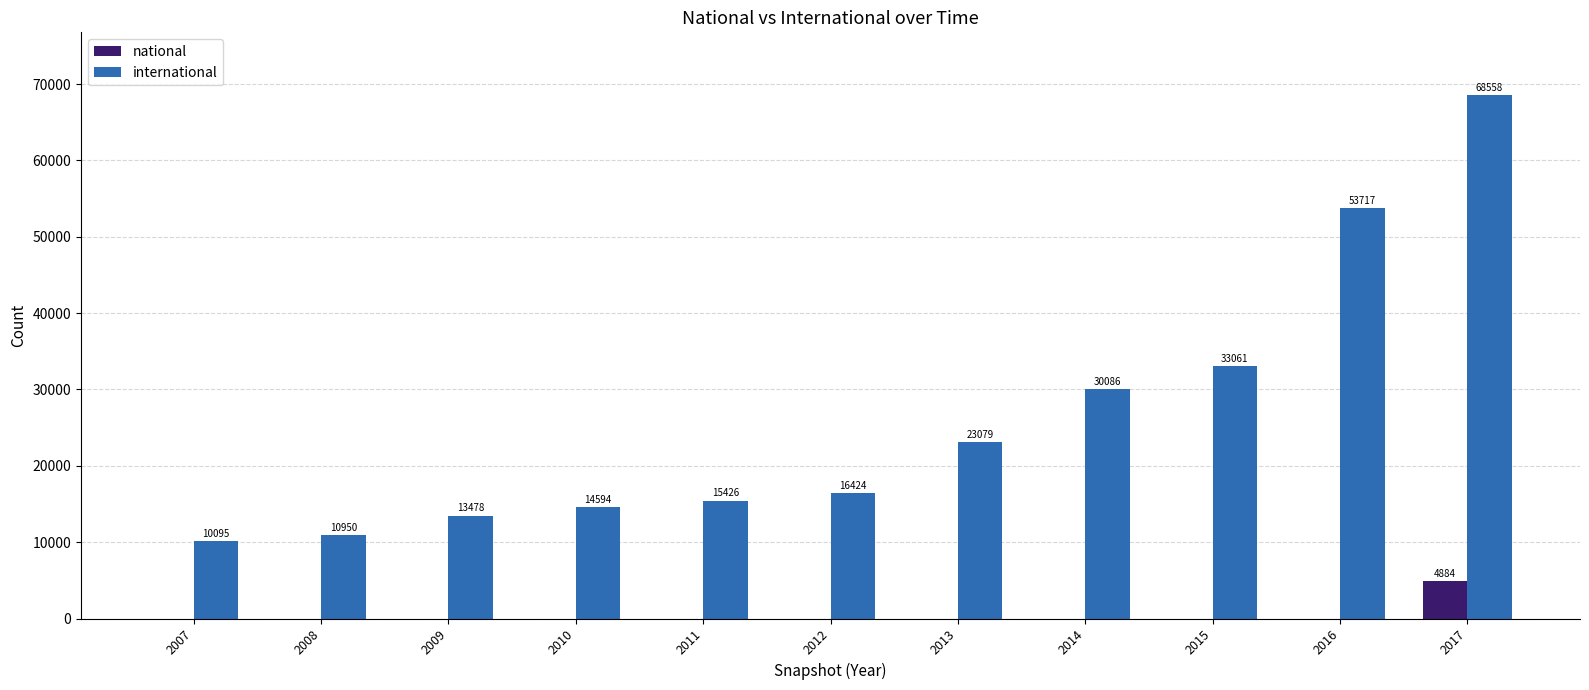

Which series has the widest spread of values?

international